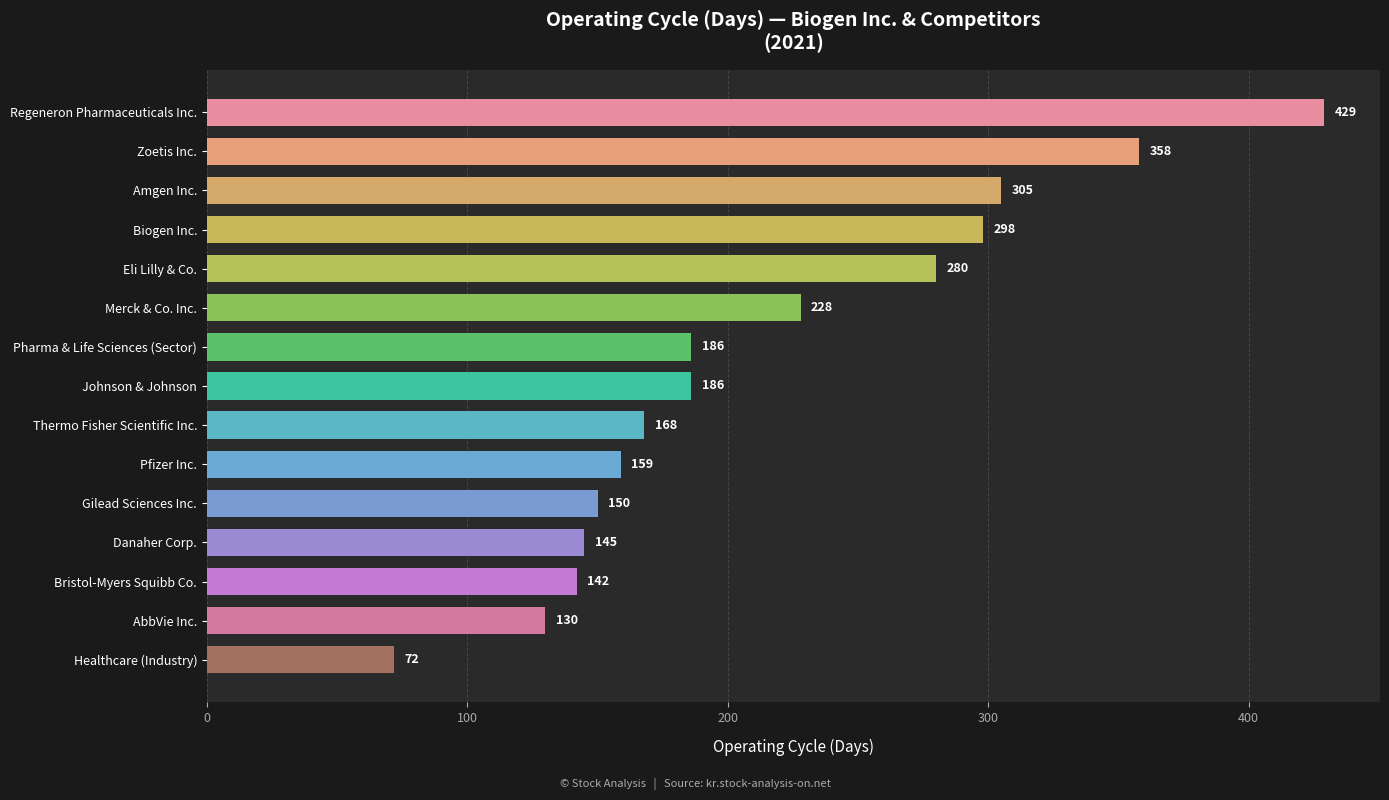

Does the chart contain stacked bars?

No